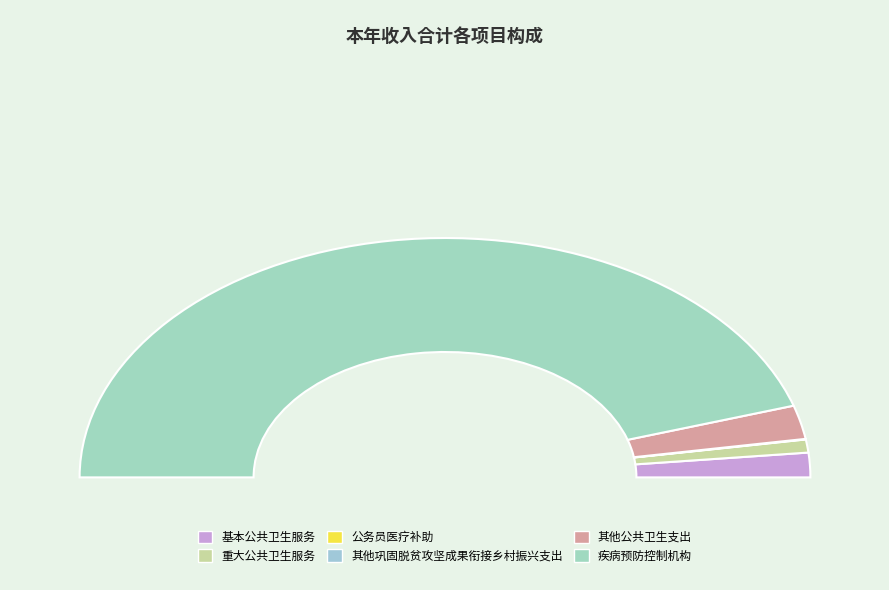

Rank the categories by value from highest to lowest.

疾病预防控制机构, 其他公共卫生支出, 基本公共卫生服务, 重大公共卫生服务, 公务员医疗补助, 其他巩固脱贫攻坚成果衔接乡村振兴支出